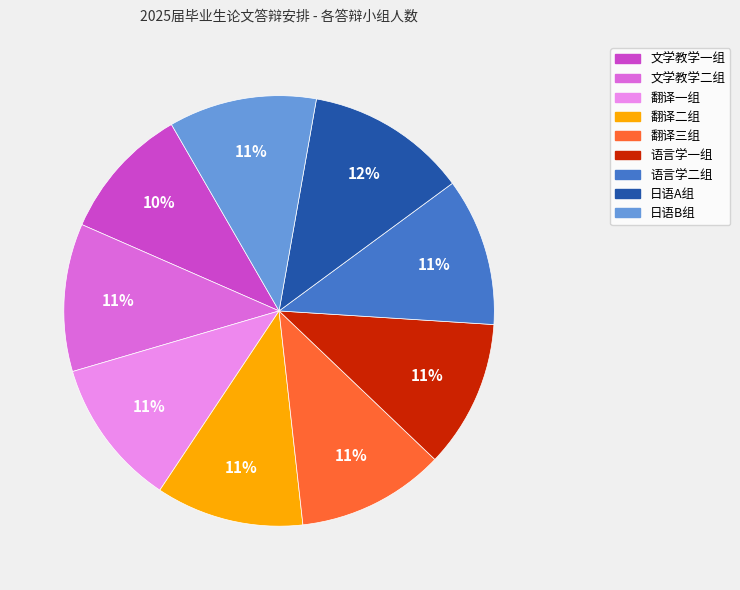

How many slices are in this pie chart?

9